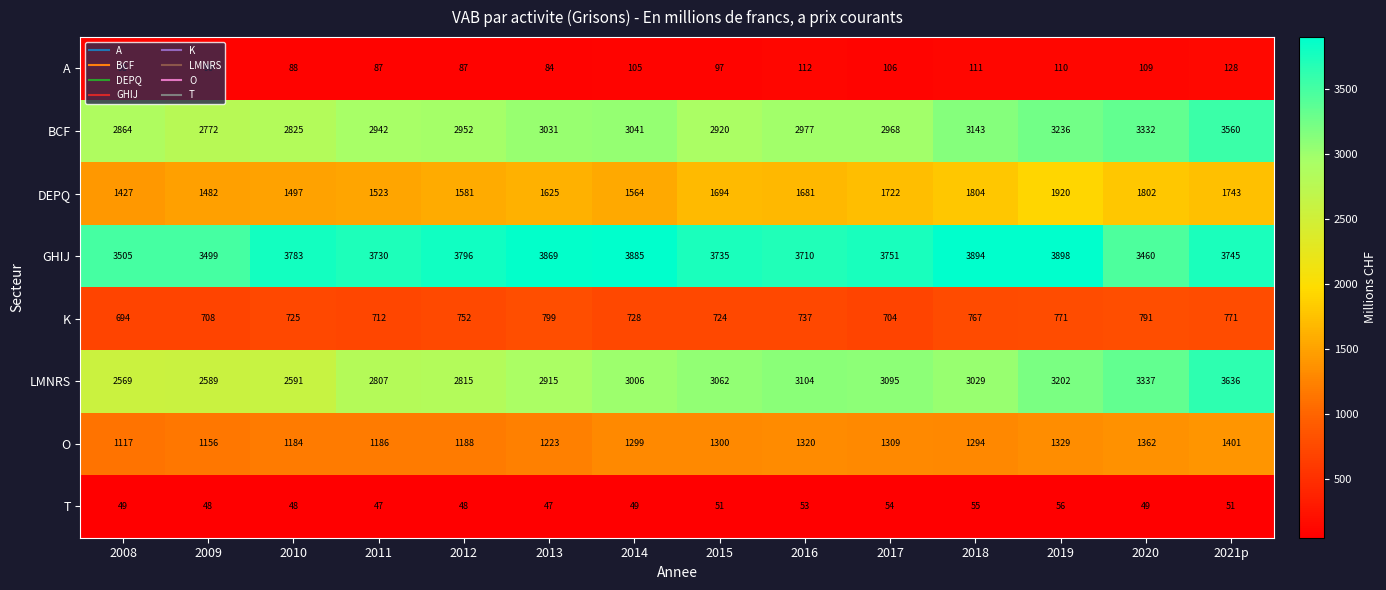

What is the difference between the maximum and minimum values in the DEPQ series?

493